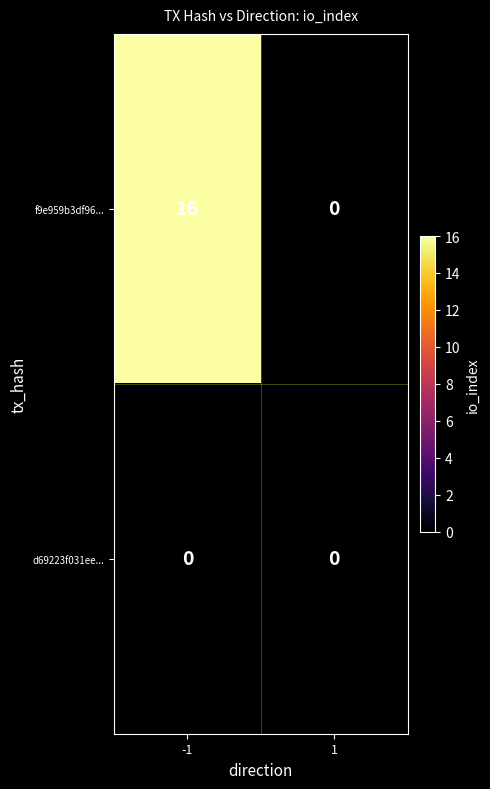

List the series in order of their peak value, lowest first.

d69223f031ee..., f9e959b3df96...